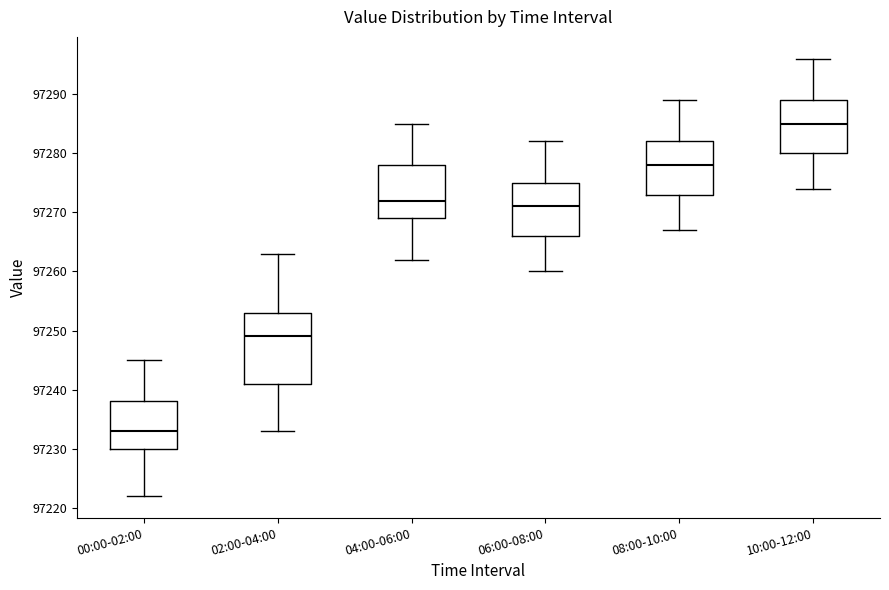

Where does the upper whisker of the box for 08:00-10:00 end on the y-axis? The values are not printed on the chart, so give them approximately, as read against the axis.

97289